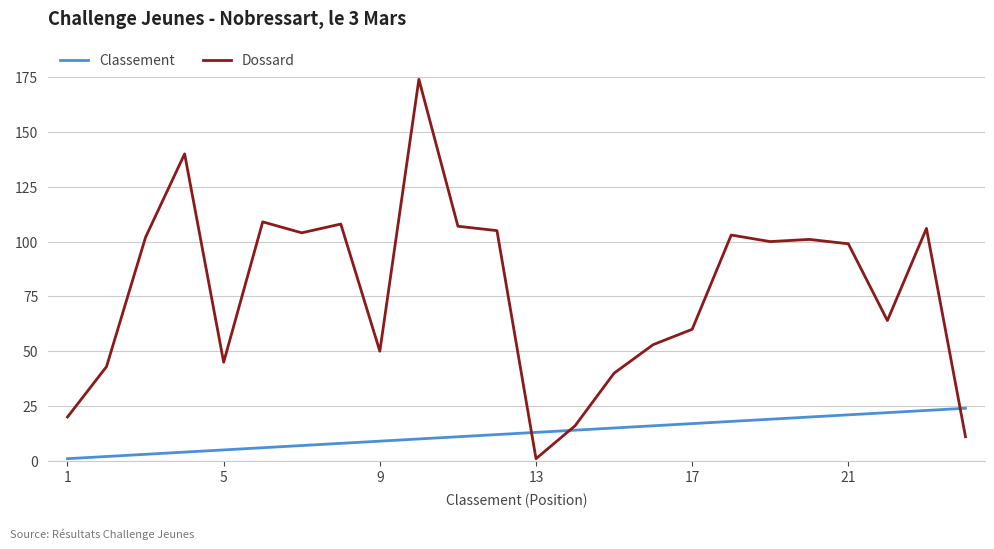

Which series has the largest range (max minus min)?

Dossard